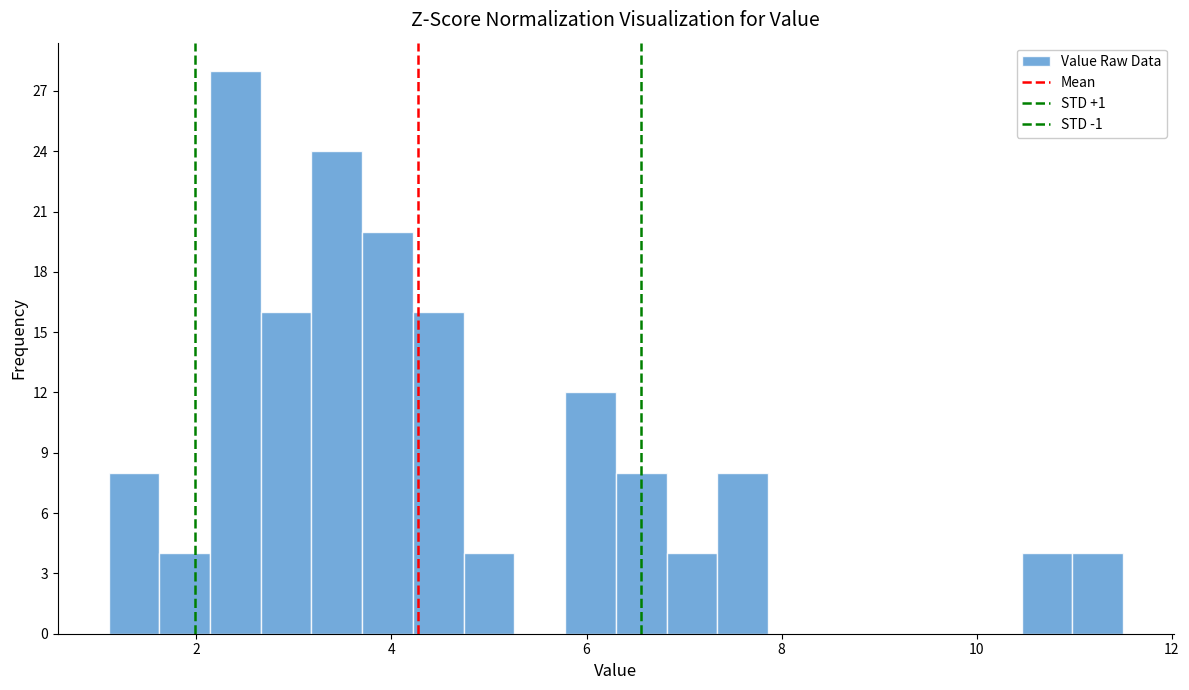

Around what value on the x-axis is the tallest bar? Give the approximate position of its centre, as read against the axis.

2.4